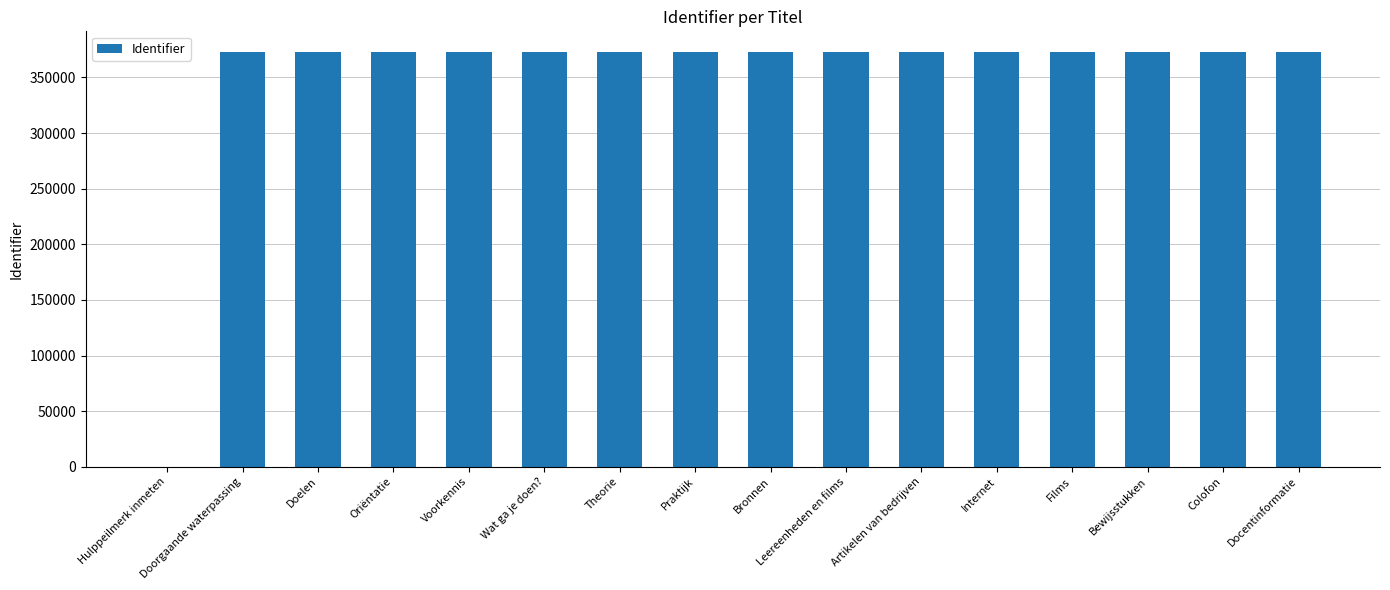

What is the sum of all values?

5591884